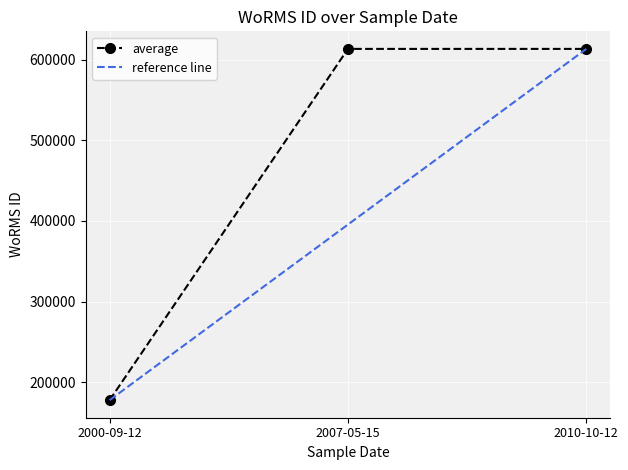

Read the value at 2010-10-12, to the nearest 10.

613600